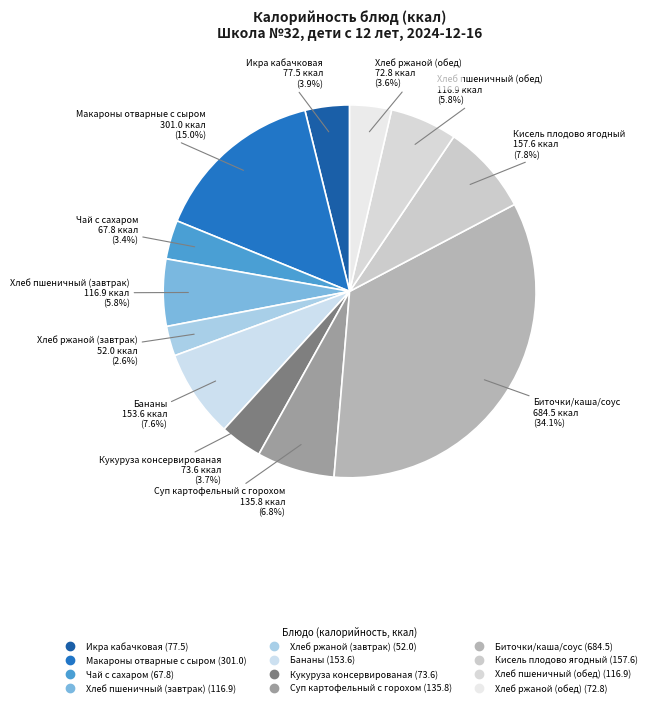

Combined, do Икра кабачковая and Хлеб ржаной (обед) account for over 50%?

No